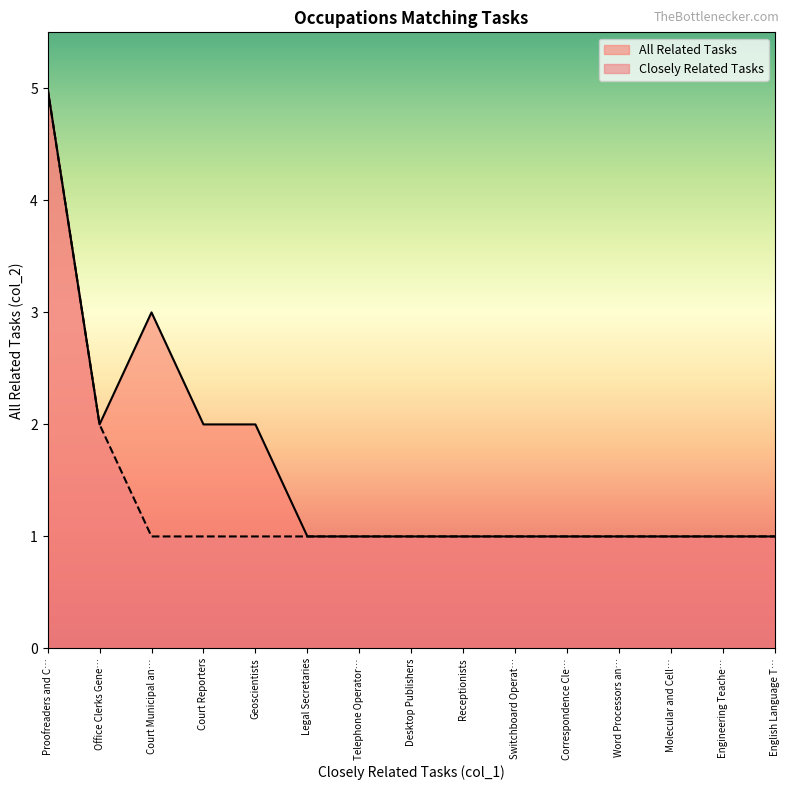

What are all the series names shown in the legend?

All Related Tasks, Closely Related Tasks